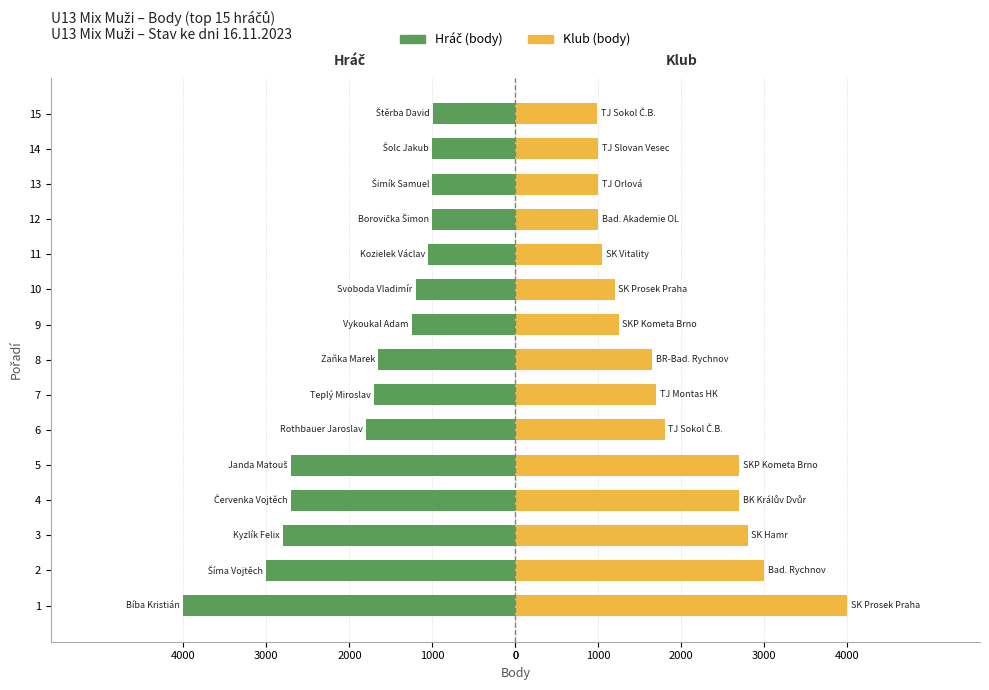

Rank the series by their average value, from lowest to highest.

Hráč (body), Klub (body)